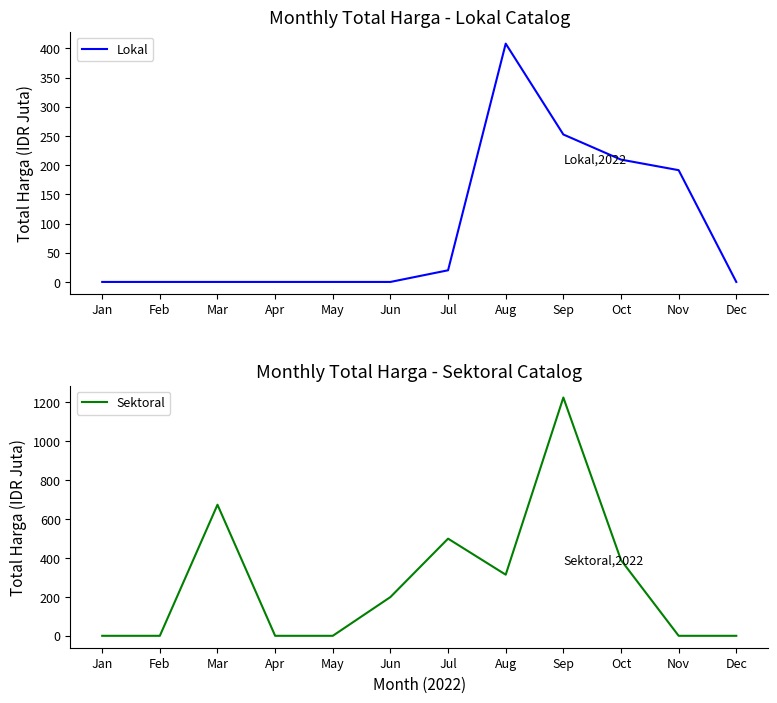

True or false: Sektoral has a value of 292.4 at Mar.

False